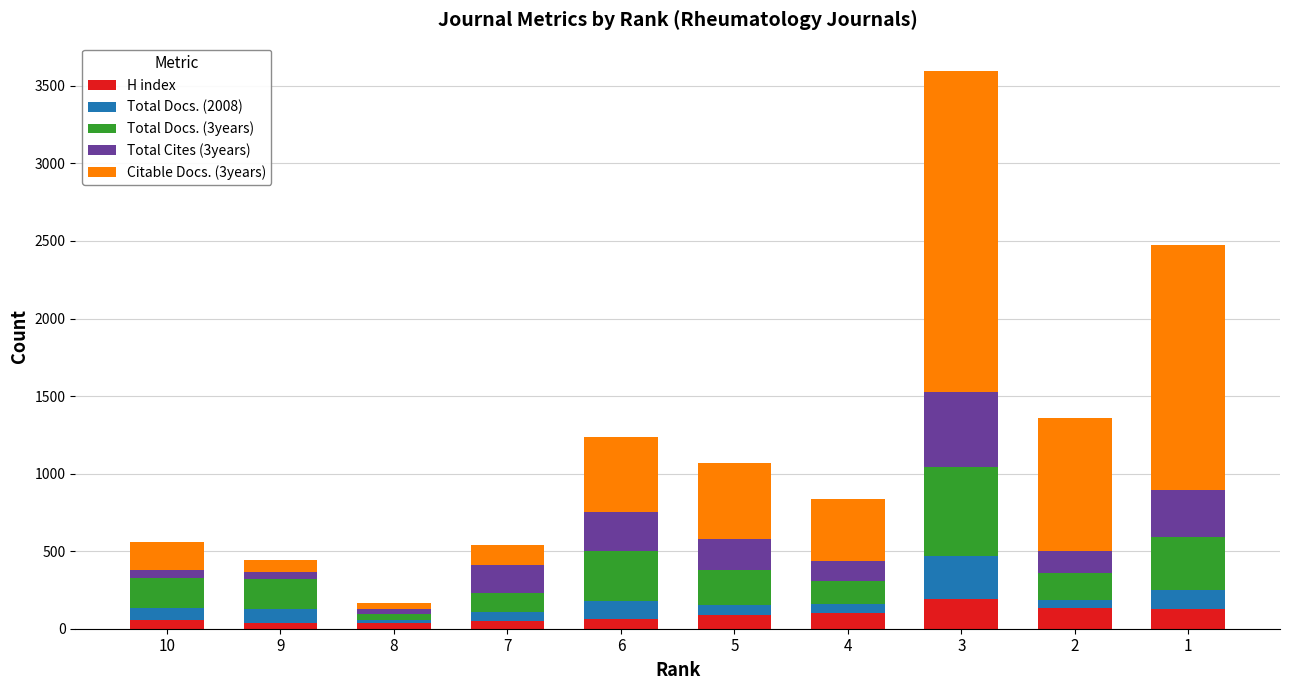

What is the difference between the second highest and minimum values in the H index series?

99